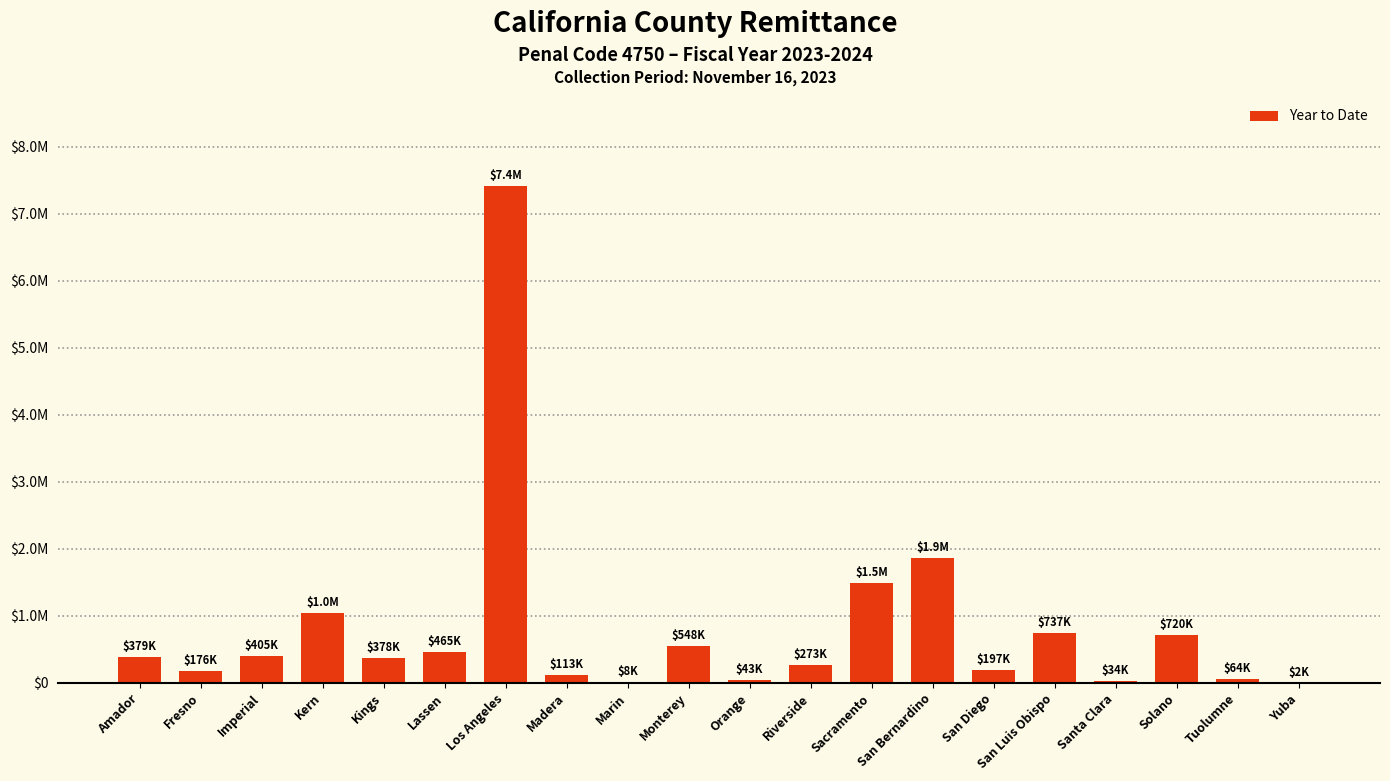

What is the difference between the maximum and minimum values?

7405237